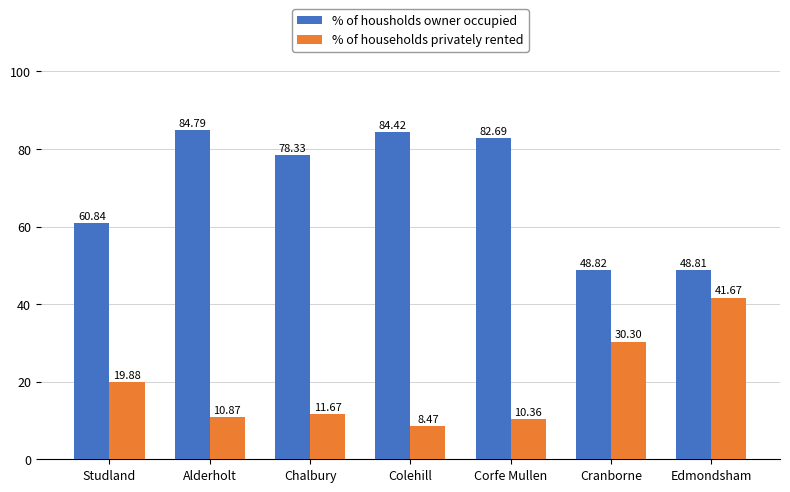

List the series in order of their peak value, highest first.

% of housholds owner occupied, % of households privately rented